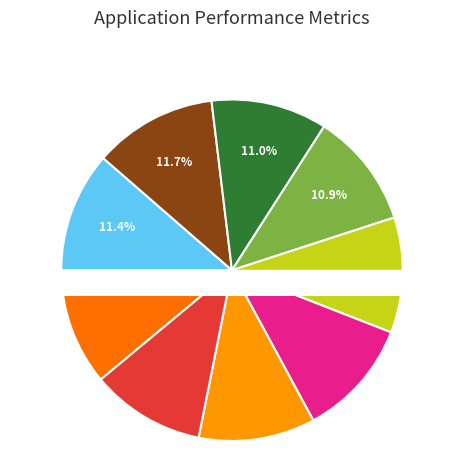

What percentage do Makhnev Denis and Savenkov Konstantin together represent?

22.2%